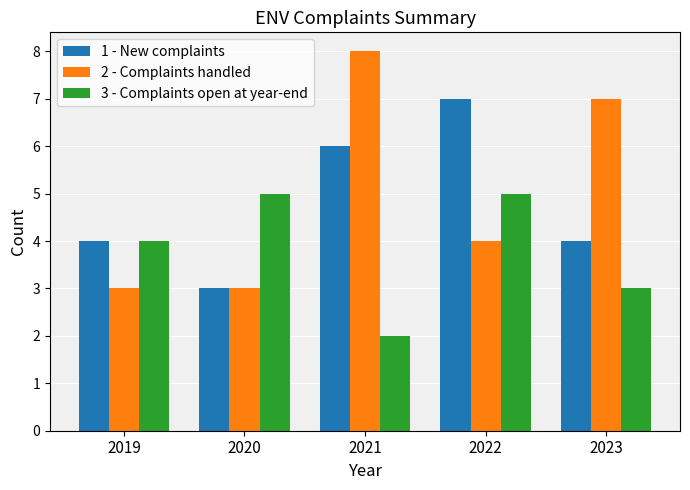

Is the value of 1 - New complaints at 2021 greater than the value of 2 - Complaints handled at 2021?

No